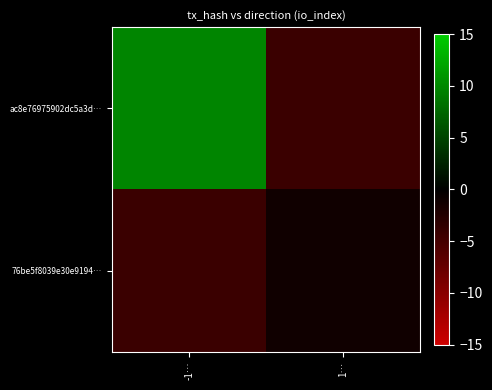

How many categories are shown in the chart?

2